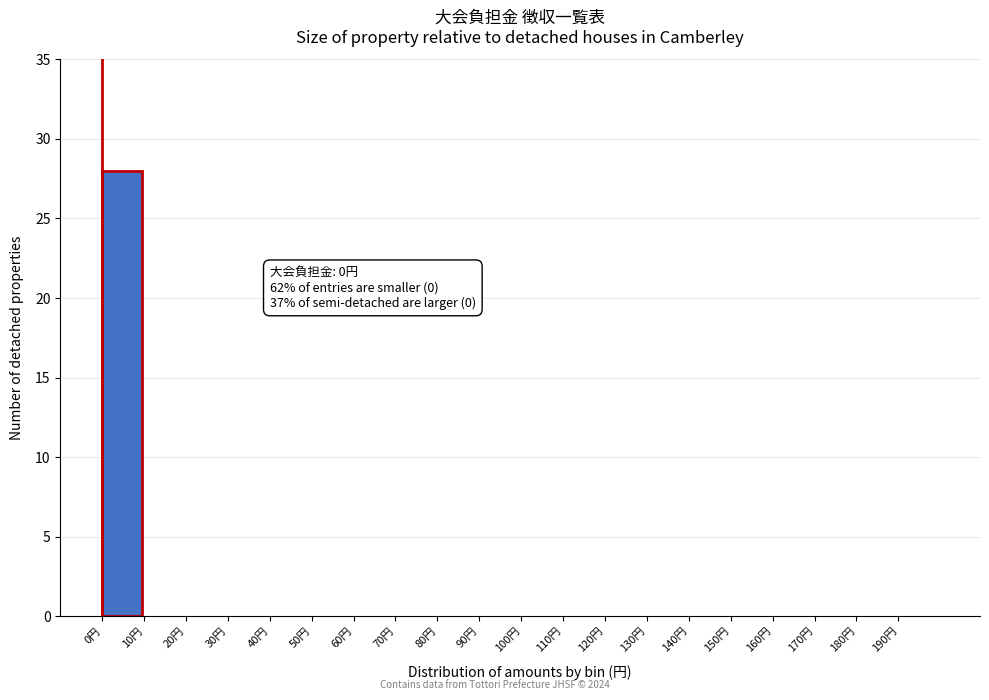

Reading right to left, what are all the values shown in this chart?

190円=0	180円=0	170円=0	160円=0	150円=0	140円=0	130円=0	120円=0	110円=0	100円=0	90円=0	80円=0	70円=0	60円=0	50円=0	40円=0	30円=0	20円=0	10円=0	0円=28